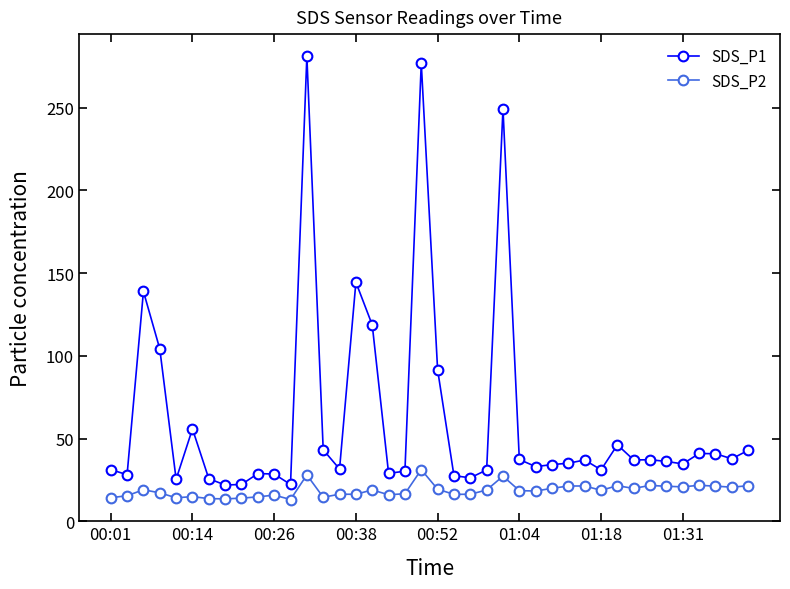

List the series in order of their overall mean, highest first.

SDS_P1, SDS_P2